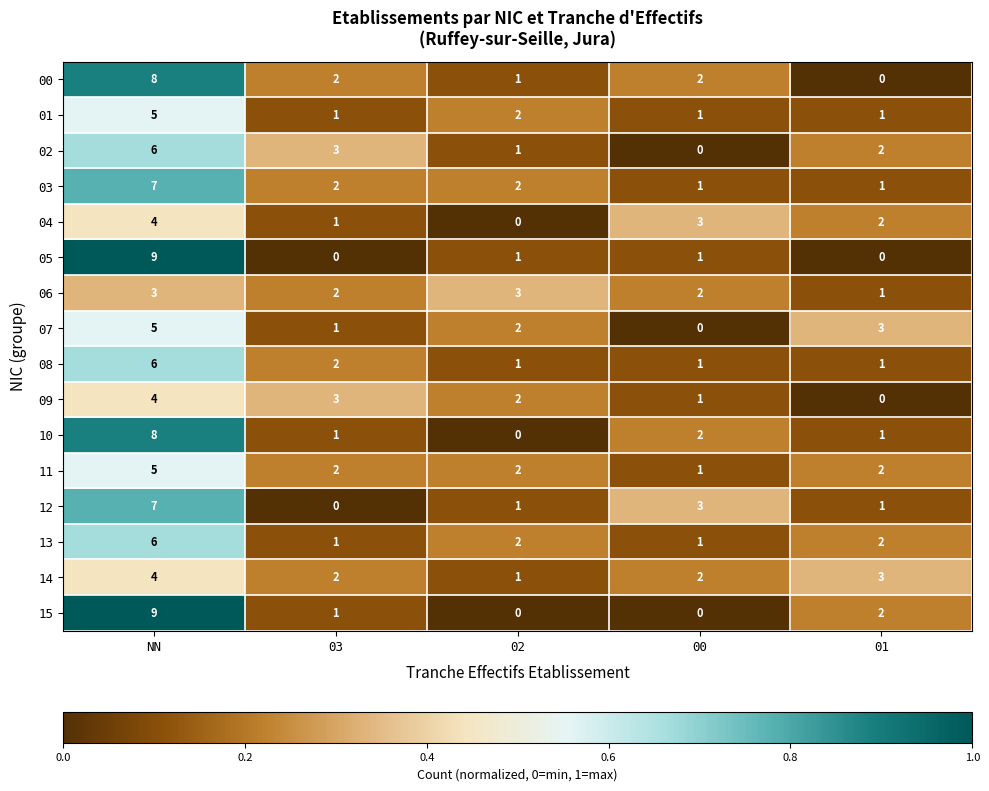

Which series changed the most between 02 and 00?

04